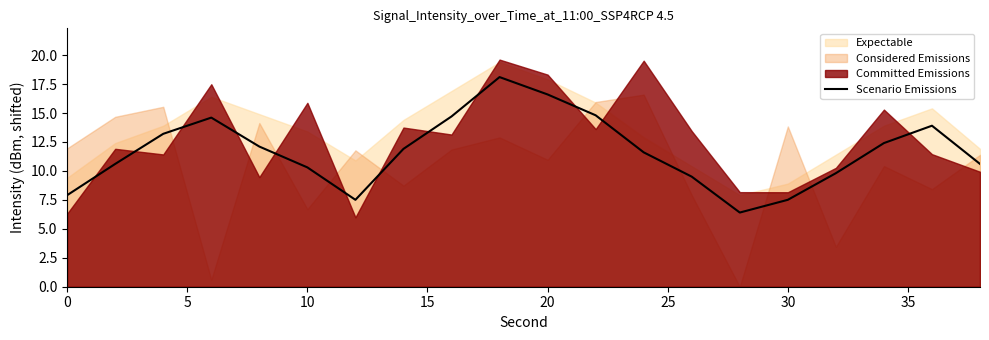

How many points are higher than both their immediate neighbors (excluding endpoints)?

3